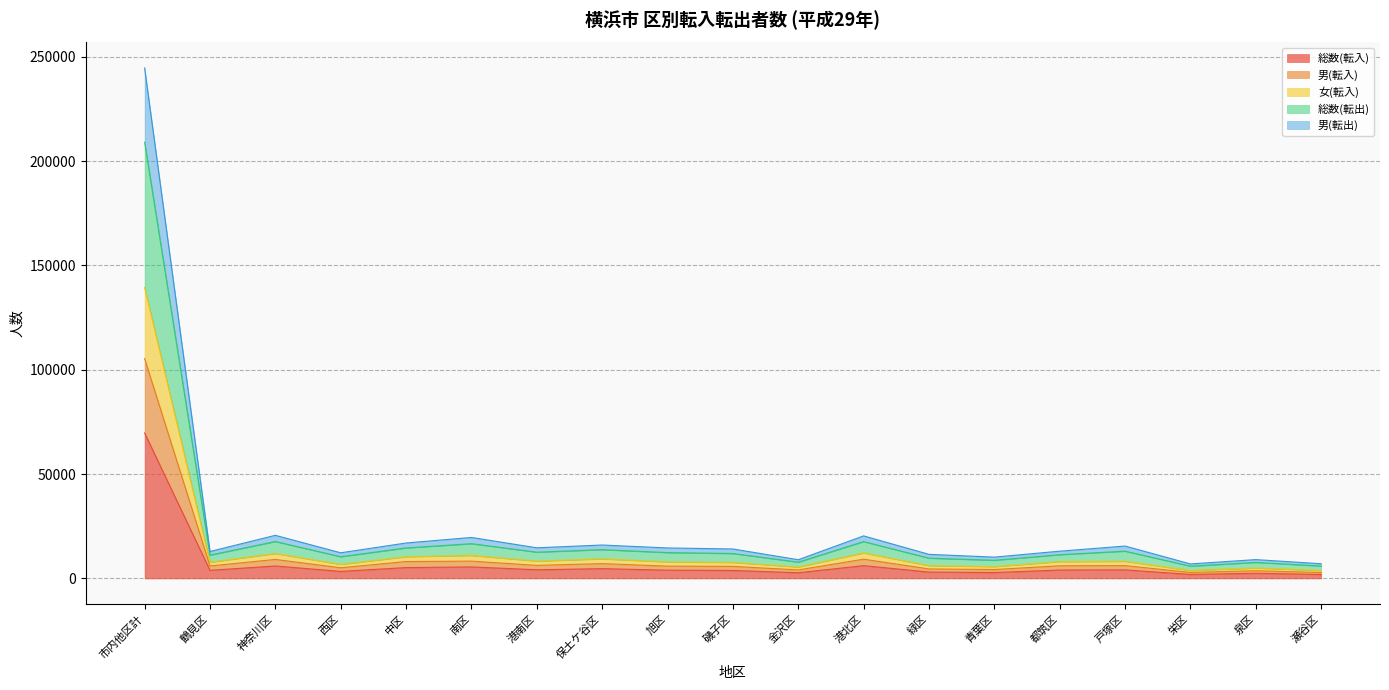

What is the minimum value shown in the chart?

1890